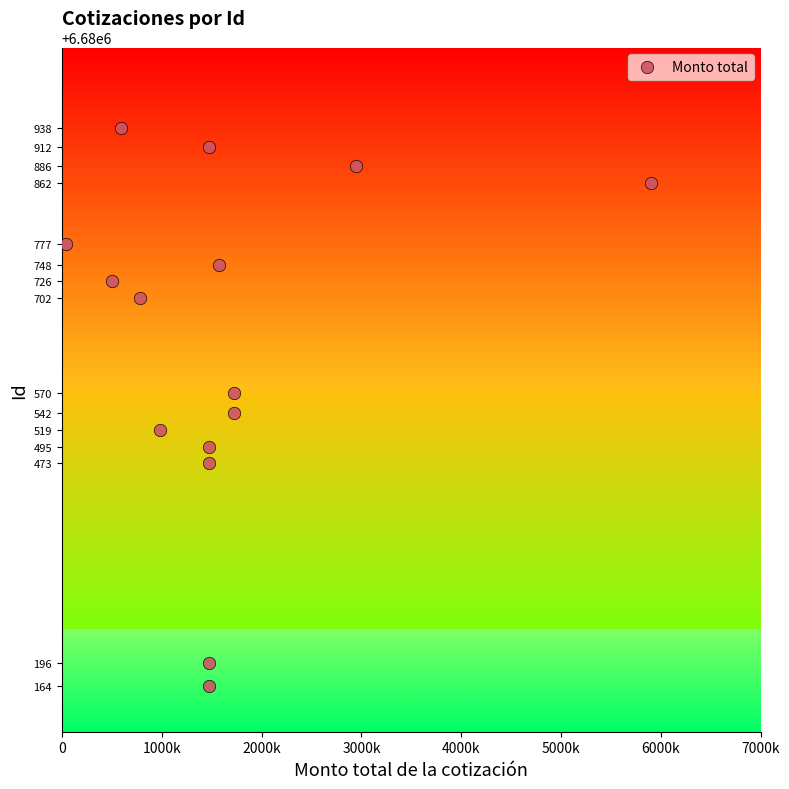

What is the range of Y values (max minus min)?

774